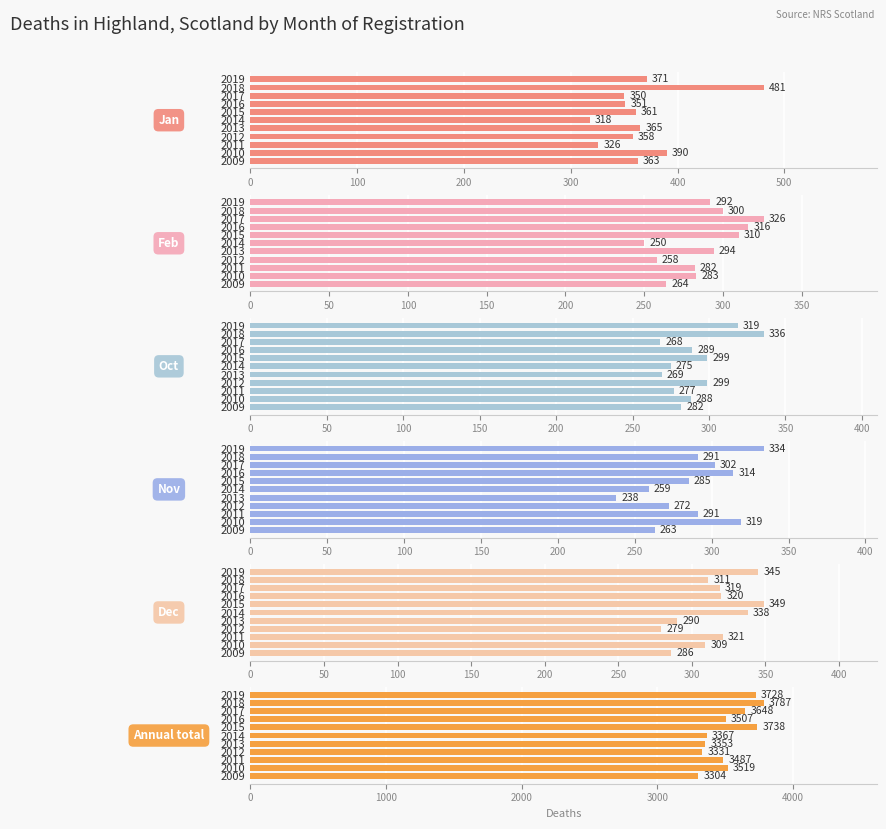

What is the smallest value displayed?

238